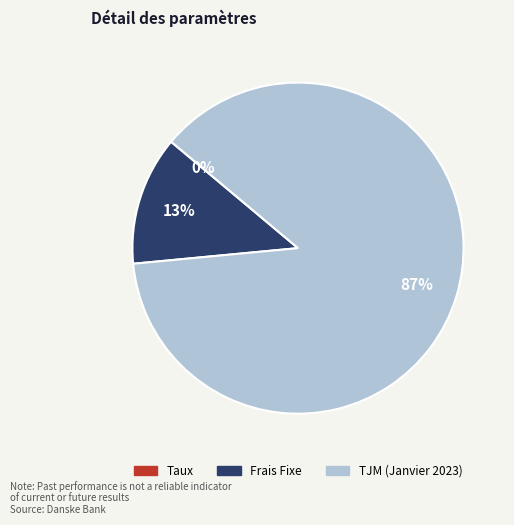

True or false: Frais Fixe accounts for 6% of the total.

False